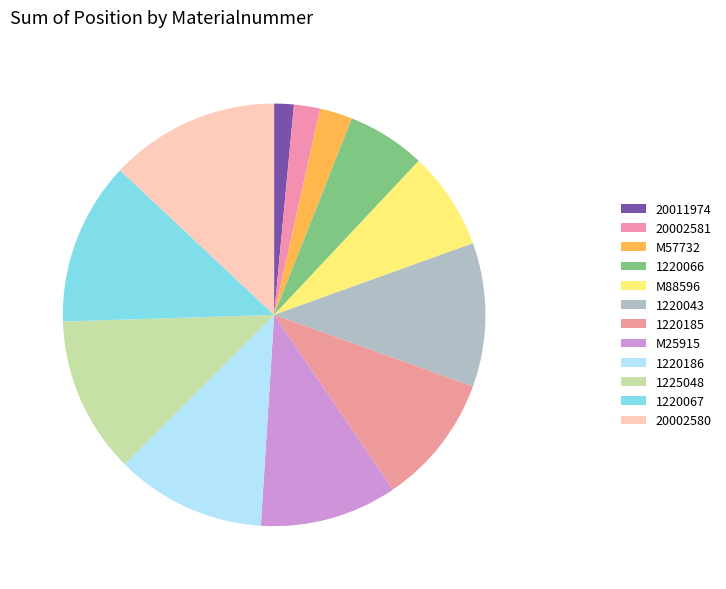

To the nearest percent, what percentage of the pie is 1220067?

12%